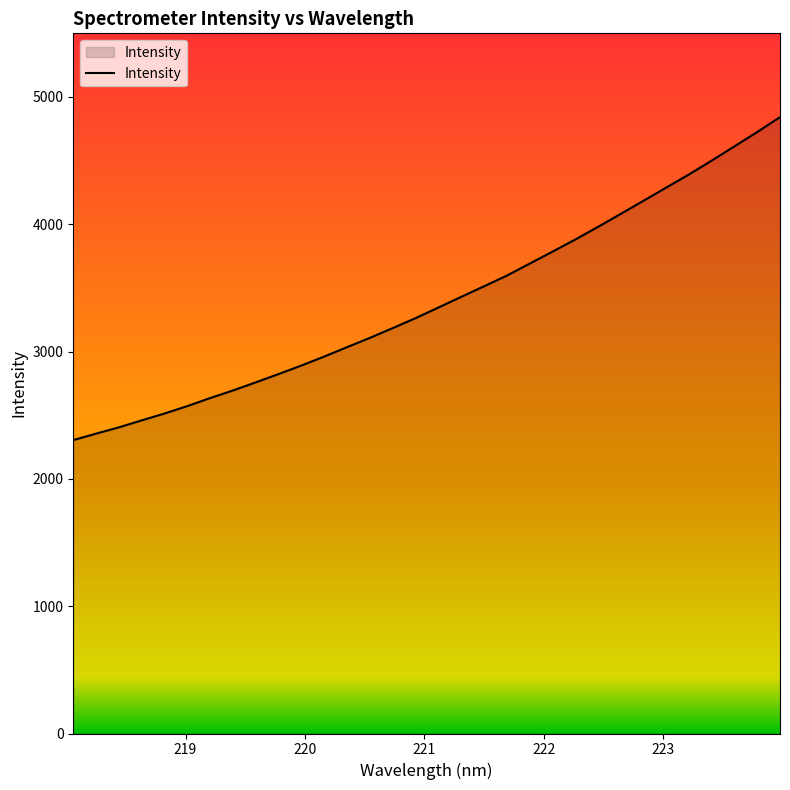

How many categories are shown in the chart?

32